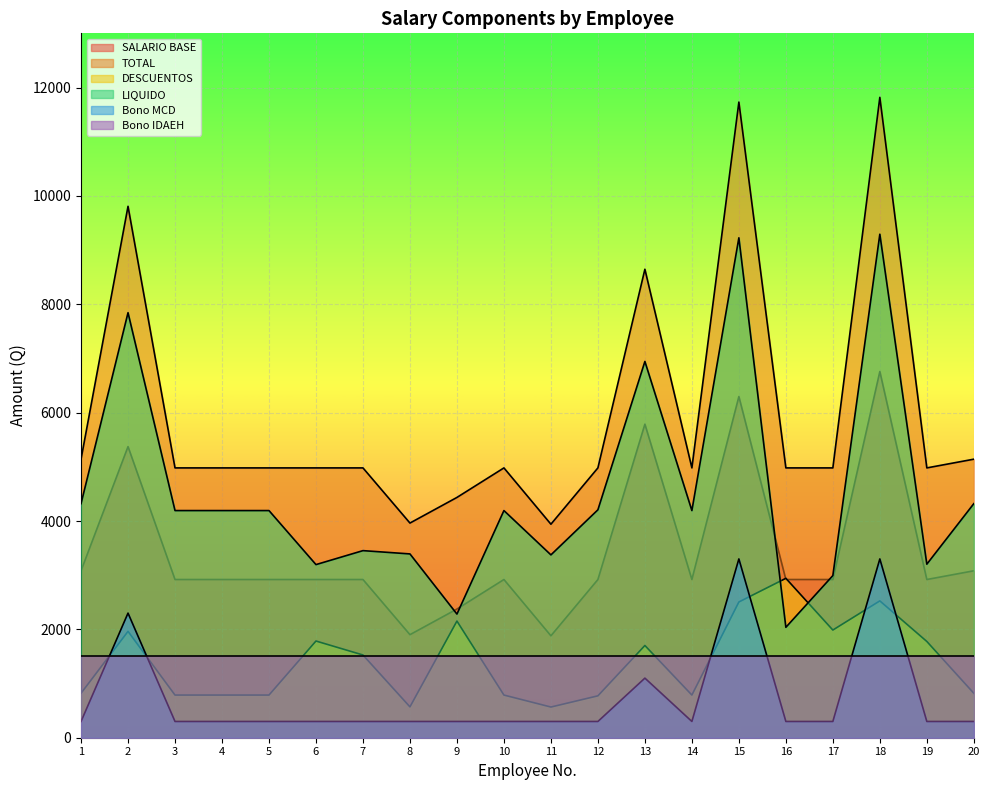

Which series has the largest range (max minus min)?

TOTAL